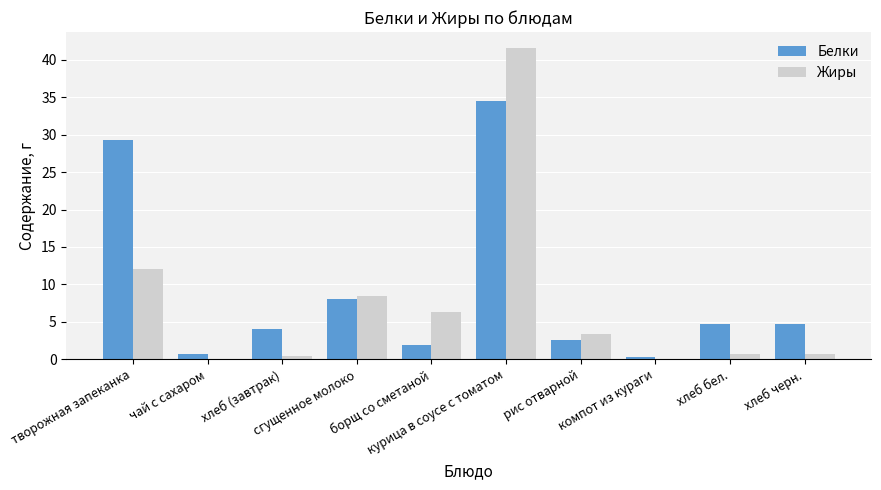

Where is Жиры nearest to the value 20?

творожная запеканка